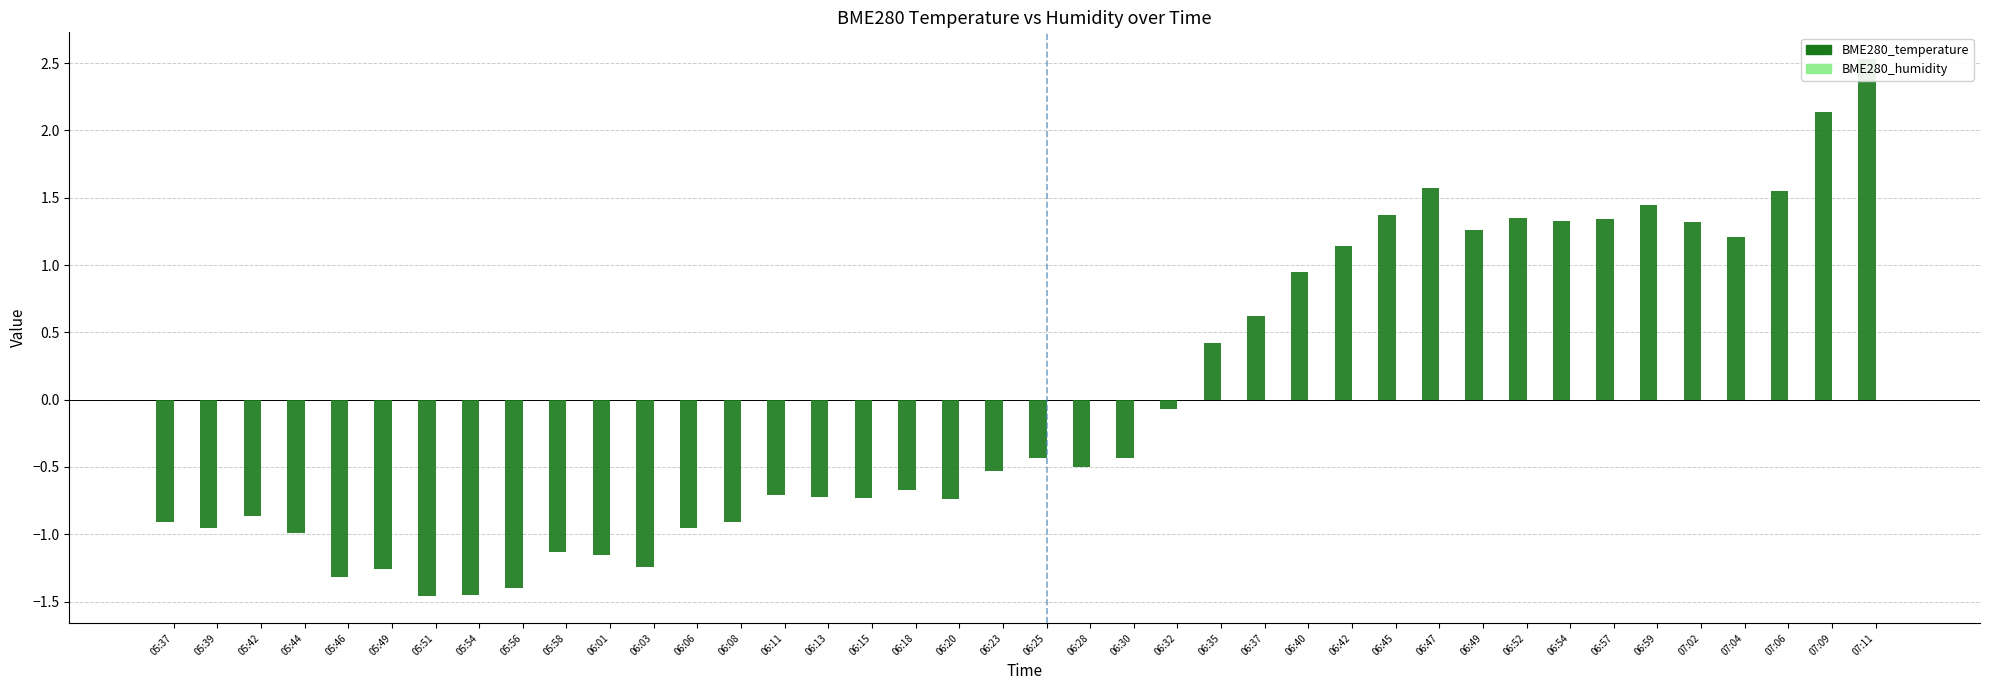

Rank the categories by BME280_temperature value from lowest to highest.

05:51, 05:54, 05:56, 05:46, 05:49, 06:03, 06:01, 05:58, 05:44, 05:39, 06:06, 05:37, 06:08, 05:42, 06:20, 06:15, 06:13, 06:11, 06:18, 06:23, 06:28, 06:25, 06:30, 06:32, 06:35, 06:37, 06:40, 06:42, 07:04, 06:49, 07:02, 06:54, 06:57, 06:52, 06:45, 06:59, 07:06, 06:47, 07:09, 07:11